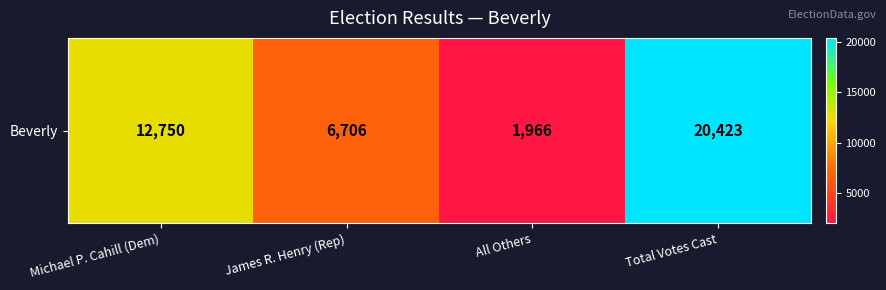

At which label is the value closest to 11194?

Michael P. Cahill (Dem)